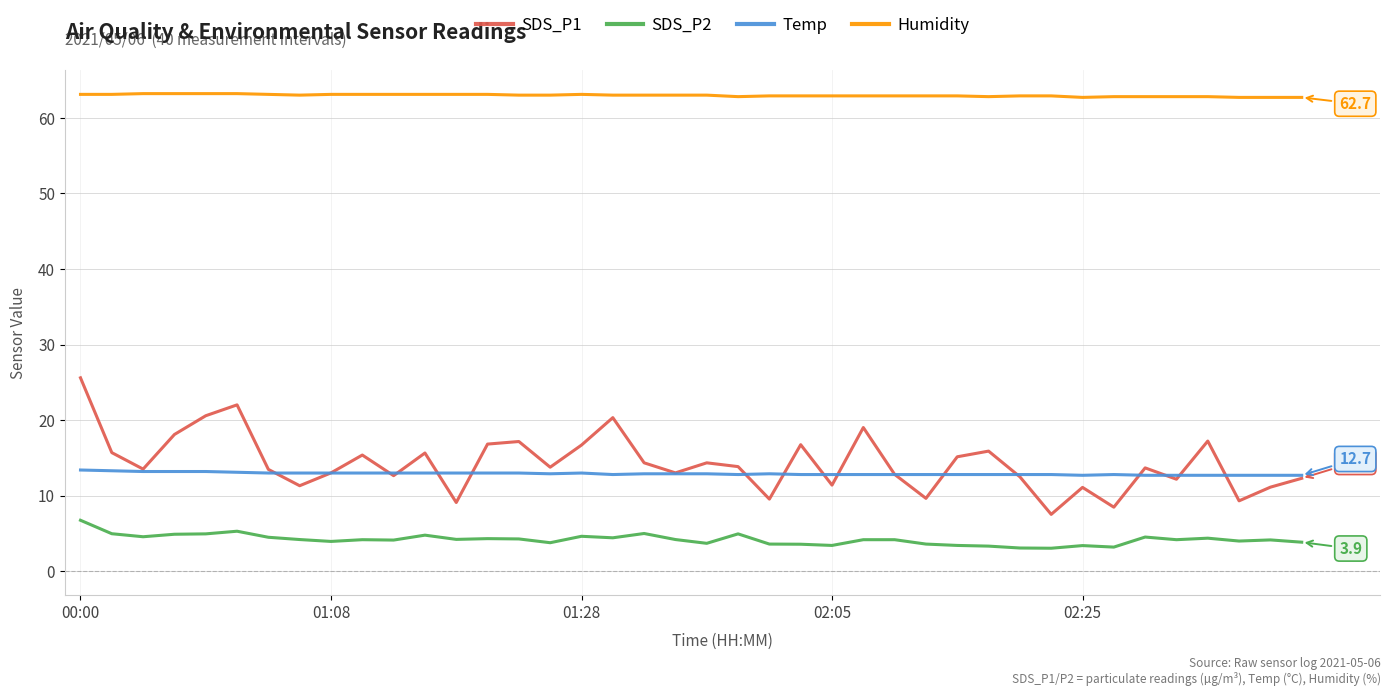

Which series has the largest range (max minus min)?

SDS_P1